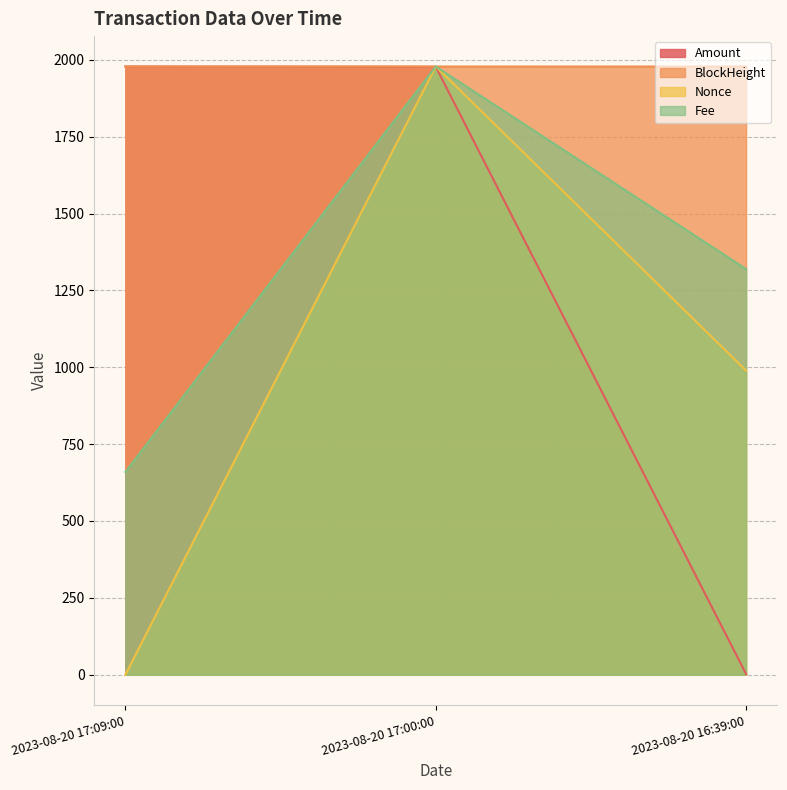

What is the sum of the Fee values at 2023-08-20 17:09:00 and 2023-08-20 16:39:00?

1979.1